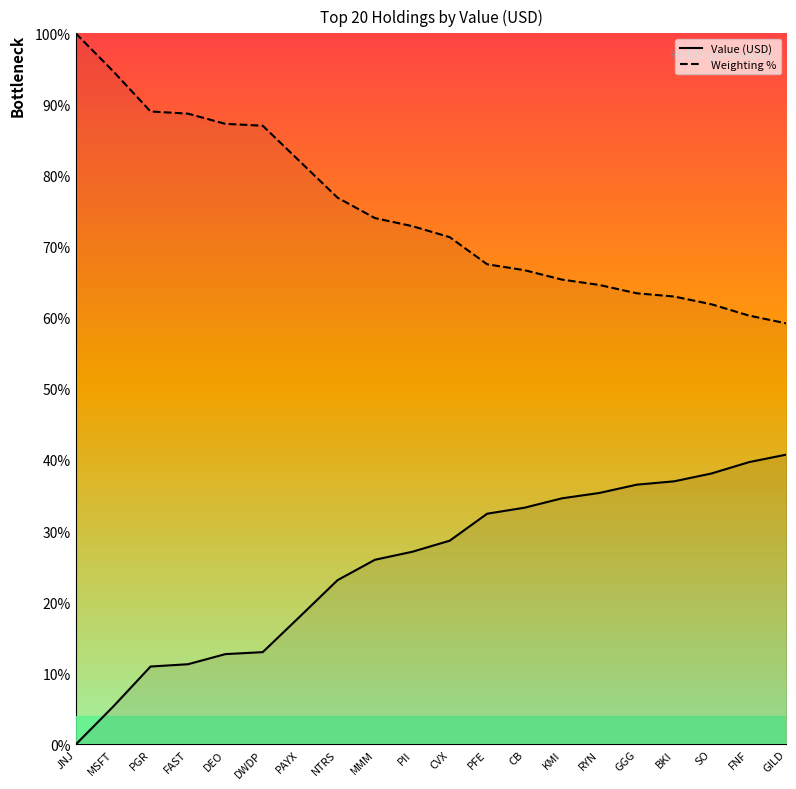

What are all the series names shown in the legend?

Value (USD), Weighting %